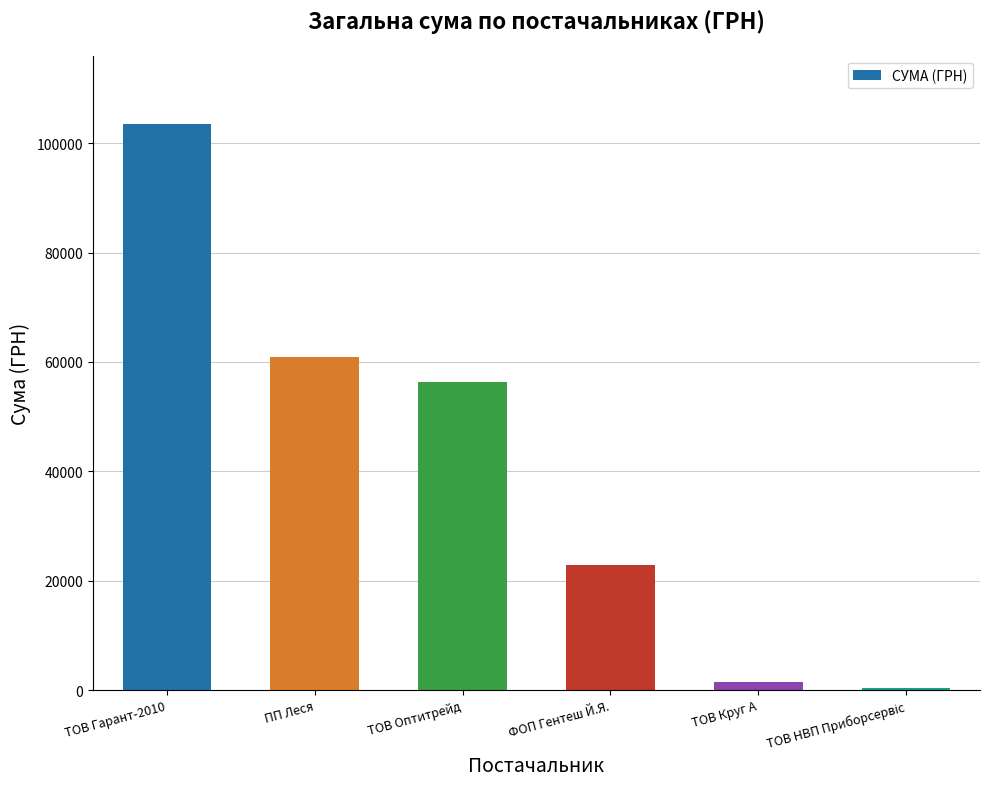

True or false: the data shows 24663.0 at ТОВ Оптитрейд.

False